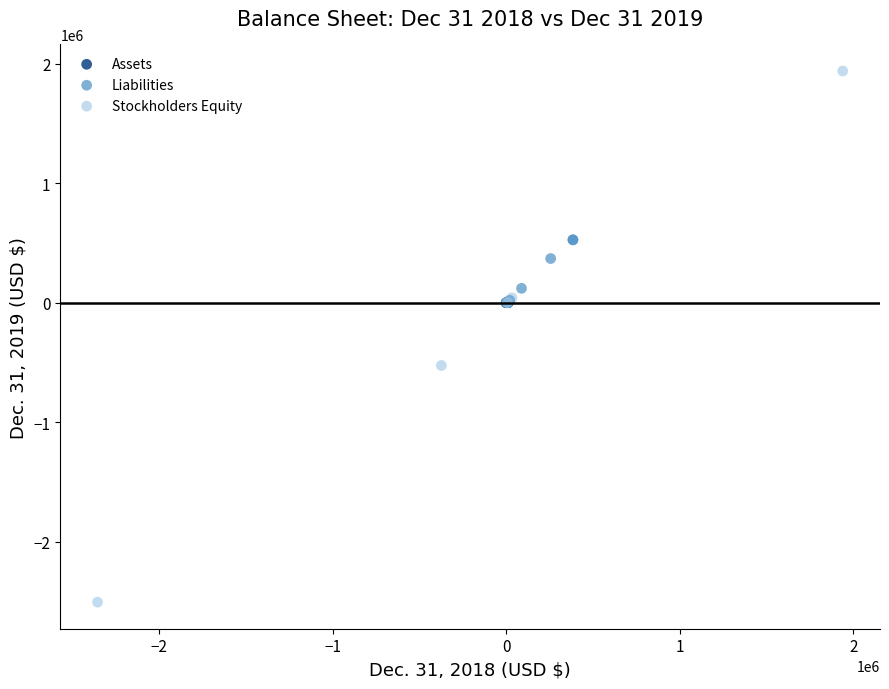

What are all the series names shown in the legend?

Assets, Liabilities, Stockholders Equity